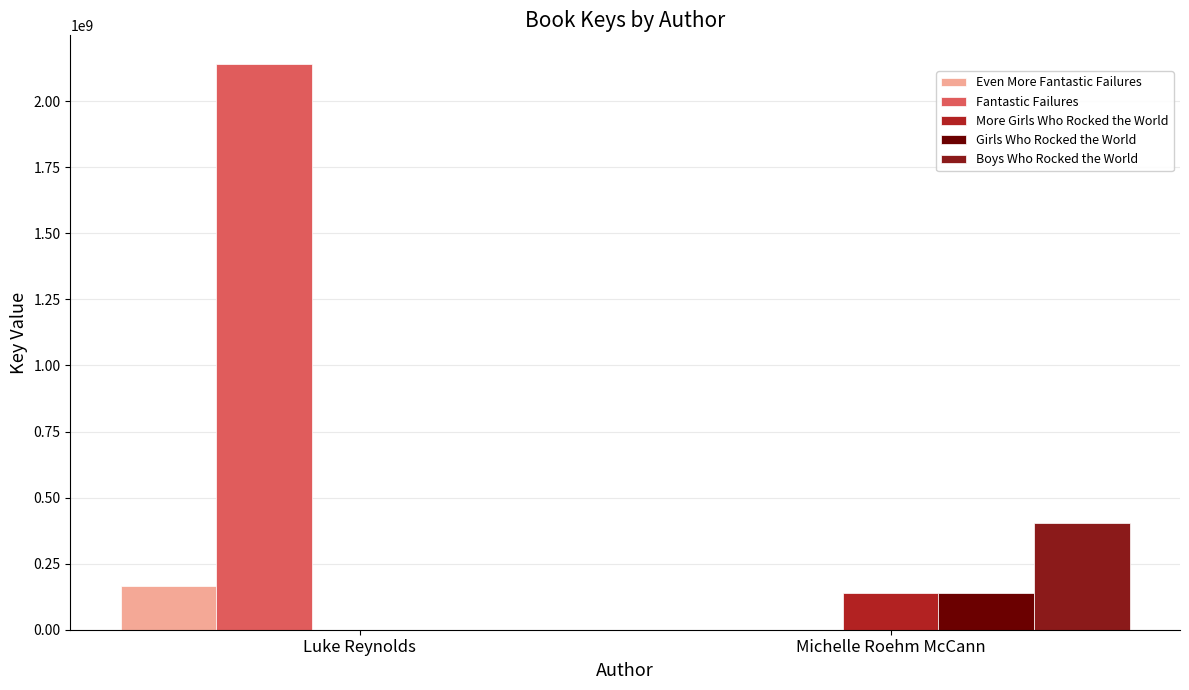

What is the sum of all Girls Who Rocked the World values?

138310198